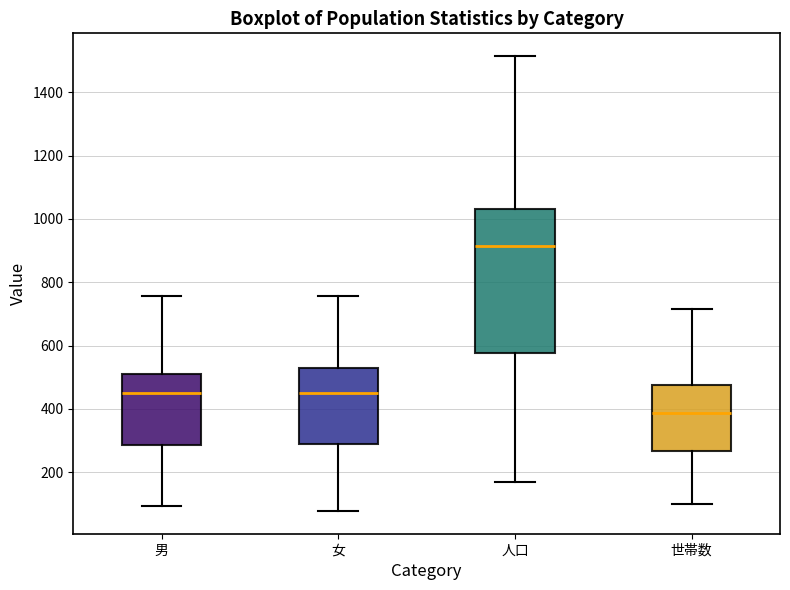

Where does the lower whisker of the box for 人口 end on the y-axis? The values are not printed on the chart, so give them approximately, as read against the axis.

180